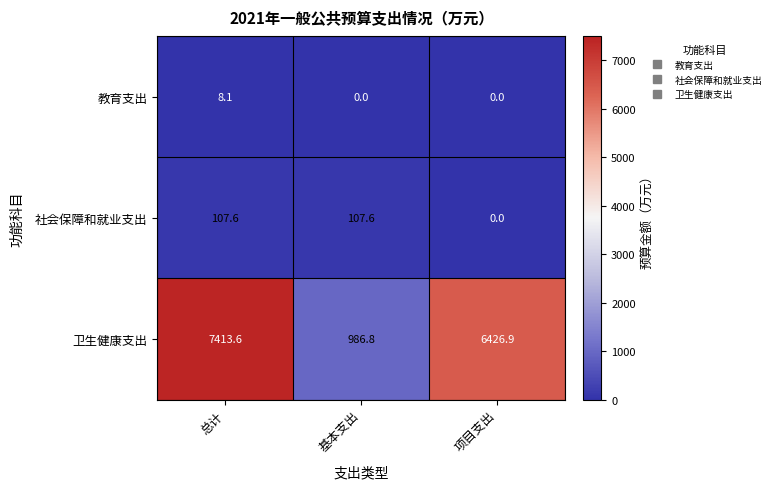

Rank the series at 总计 from lowest to highest value.

教育支出, 社会保障和就业支出, 卫生健康支出